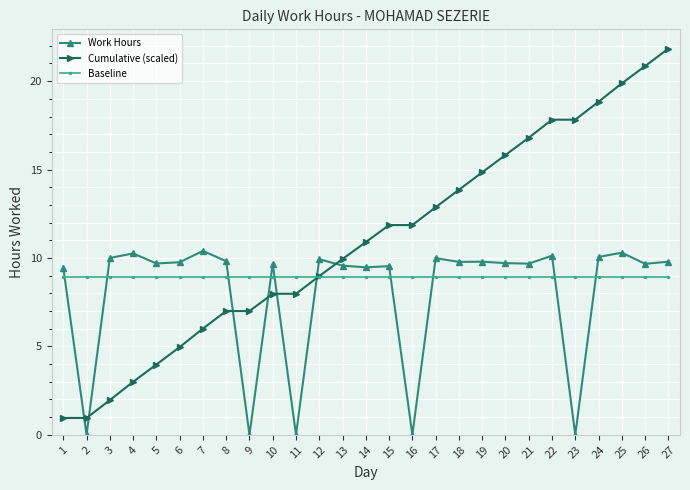

True or false: Cumulative (scaled) and Baseline cross at least once.

True